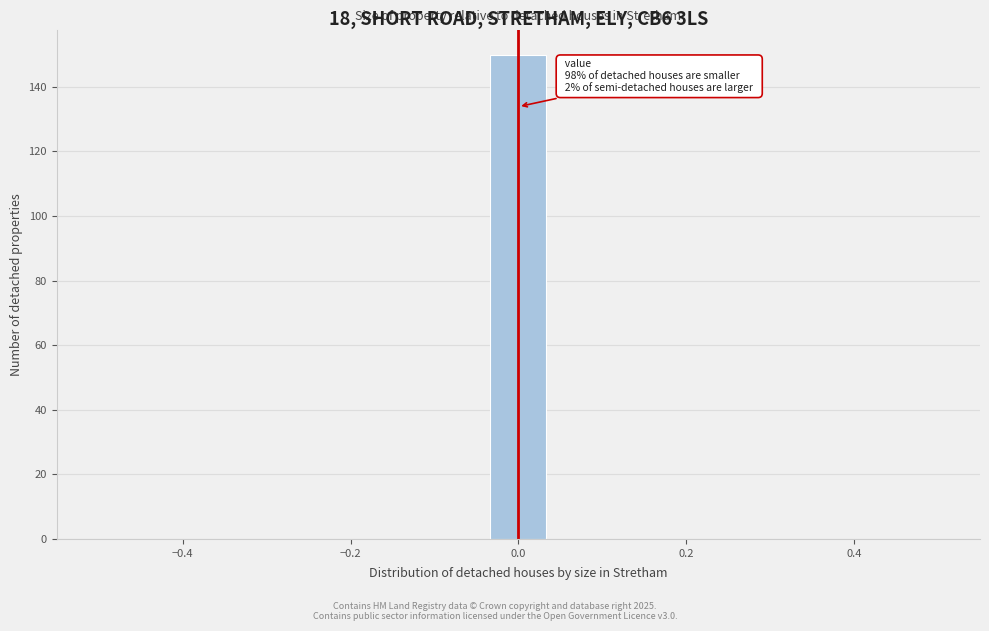

Around what value on the x-axis is the tallest bar? Give the approximate position of its centre, as read against the axis.

0.00